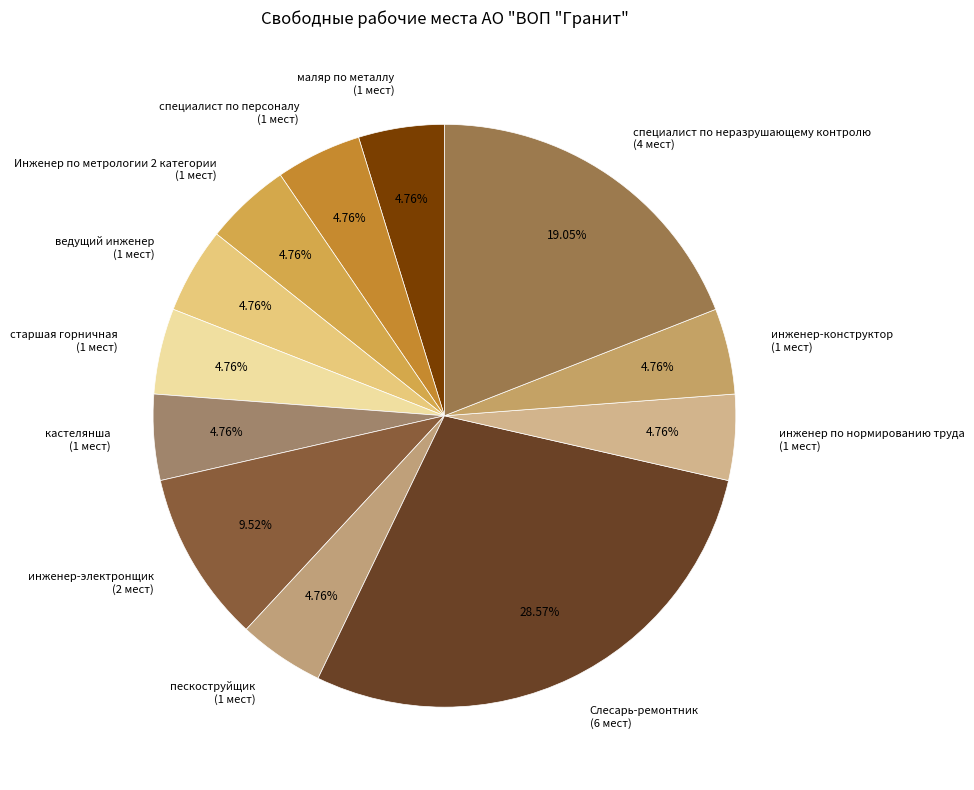

True or false: инженер-электронщик accounts for 19% of the total.

False